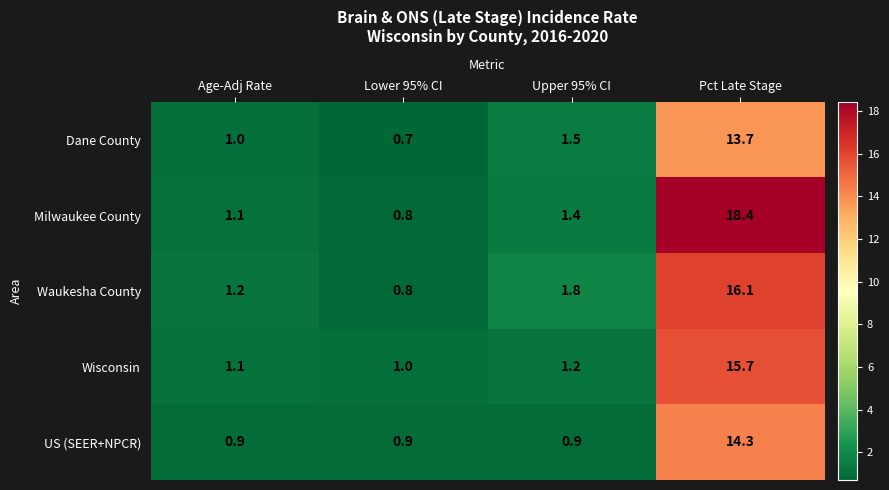

Read the Milwaukee County value at Pct Late Stage.

18.4